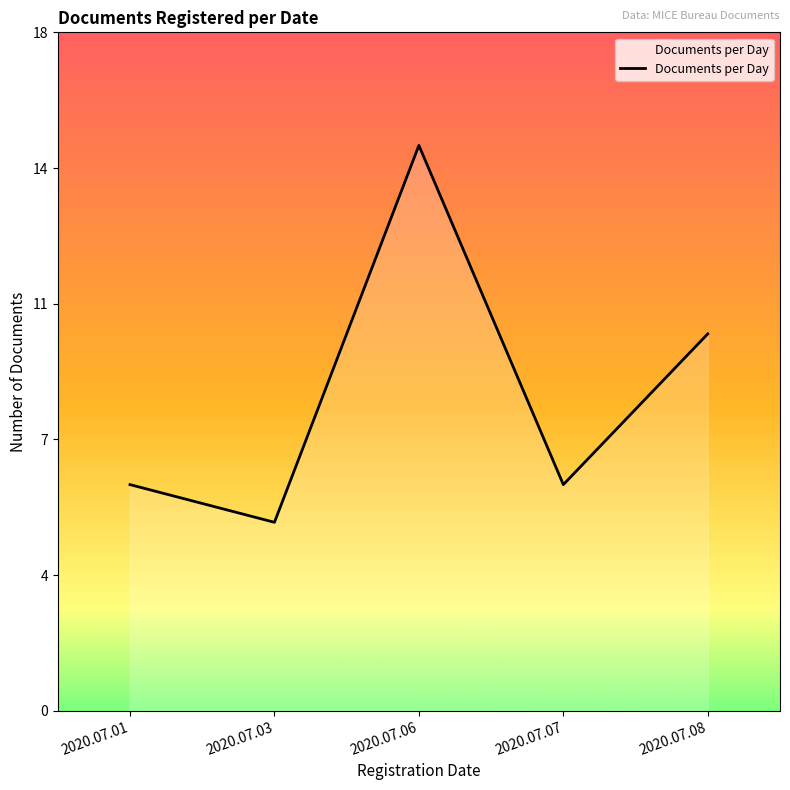

At which label is the value closest to 10?

2020.07.08